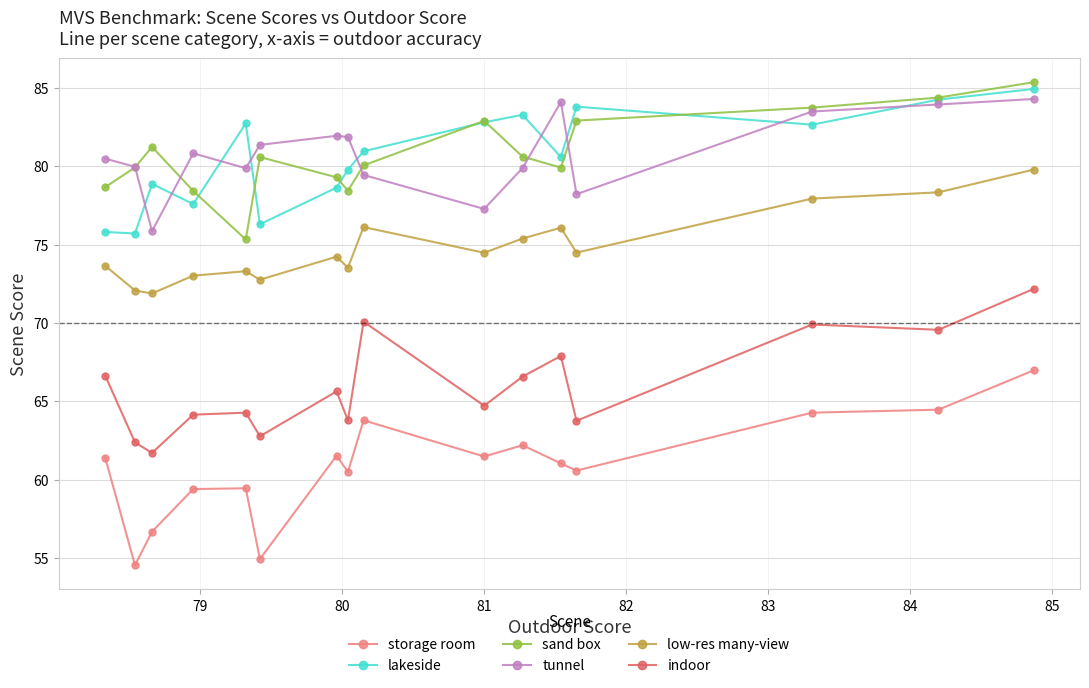

What is the value of the sand box point at the 15th from the left?

84.4